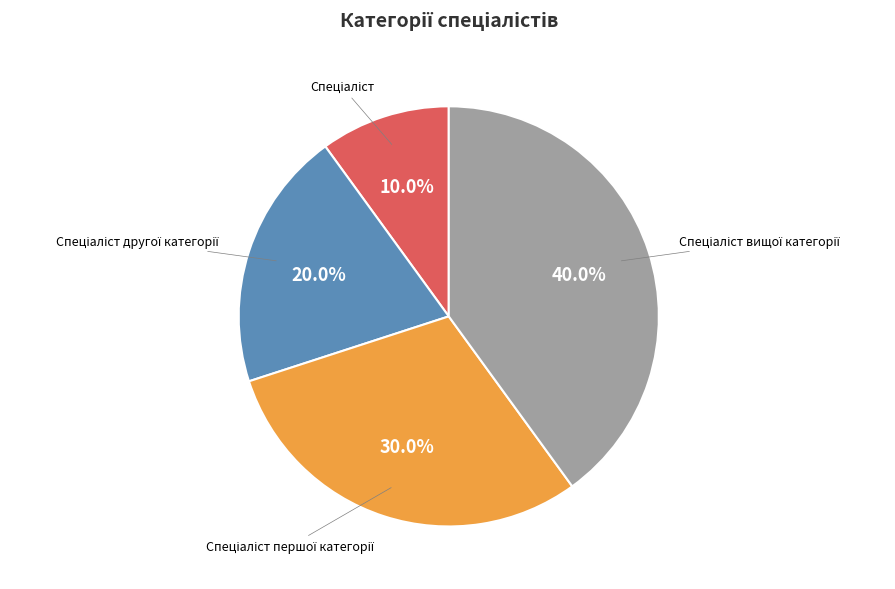

Is there any slice that represents more than half of the pie?

No